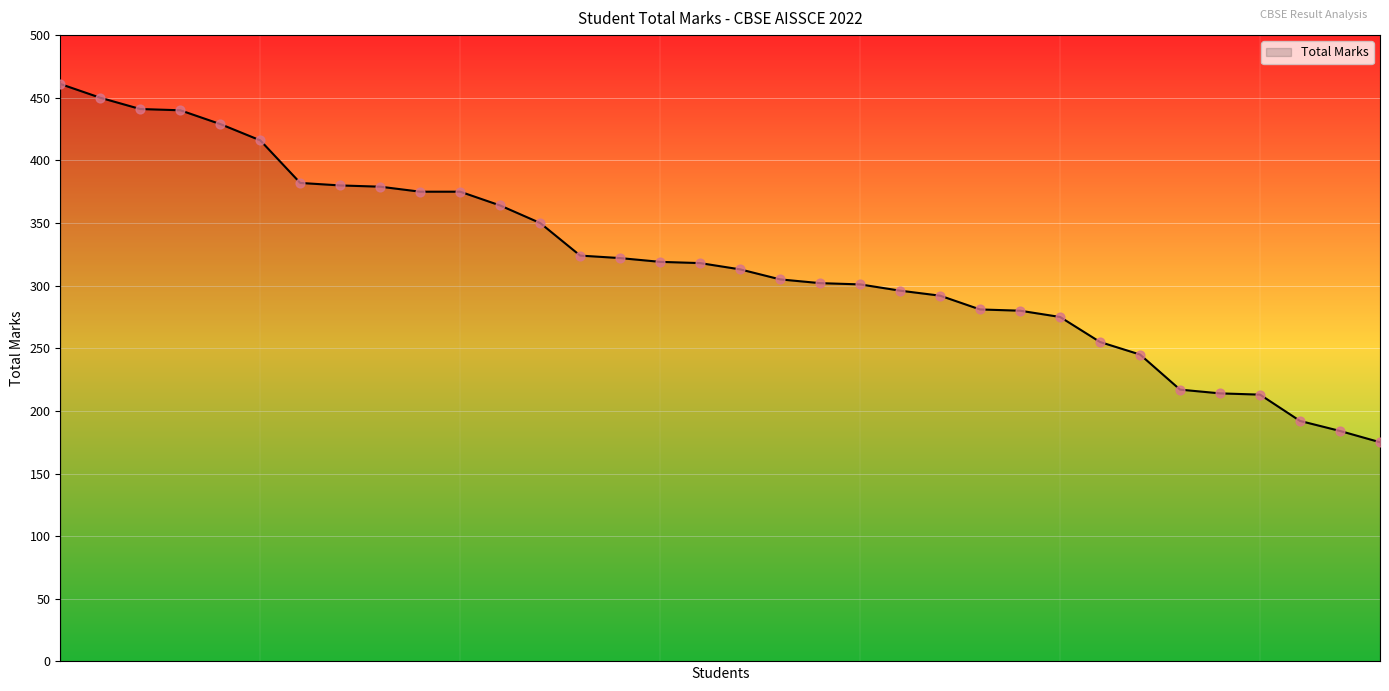

What is the difference between the maximum and minimum values?

286